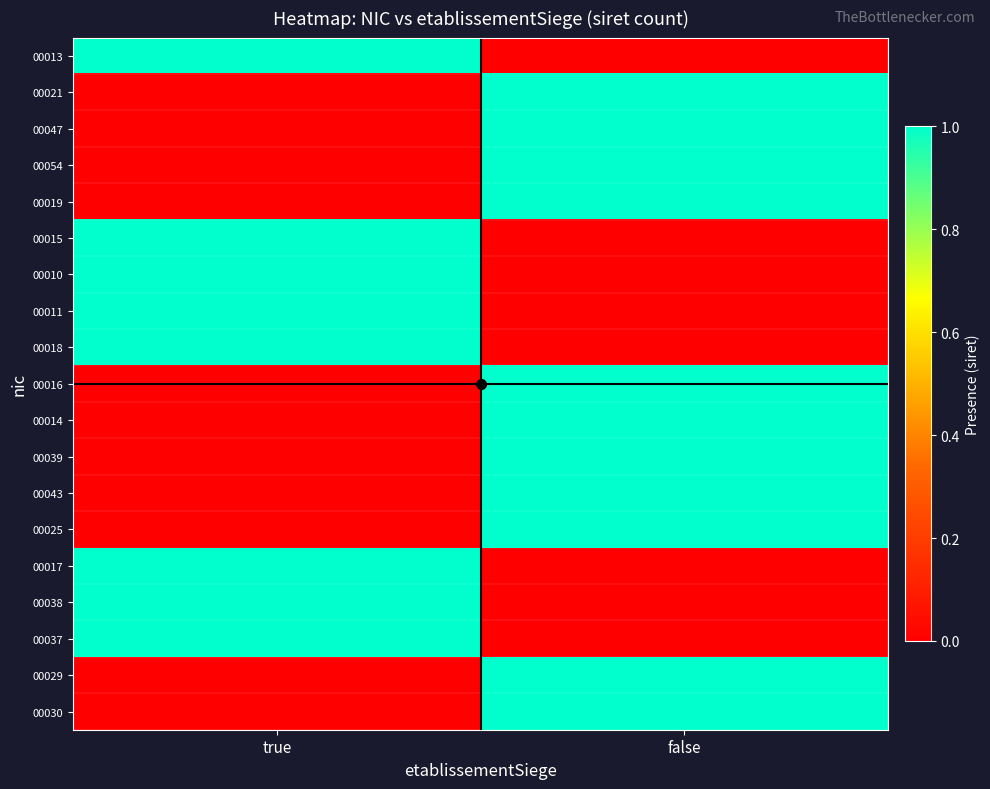

What is the spread (max minus min) of values at false?

1